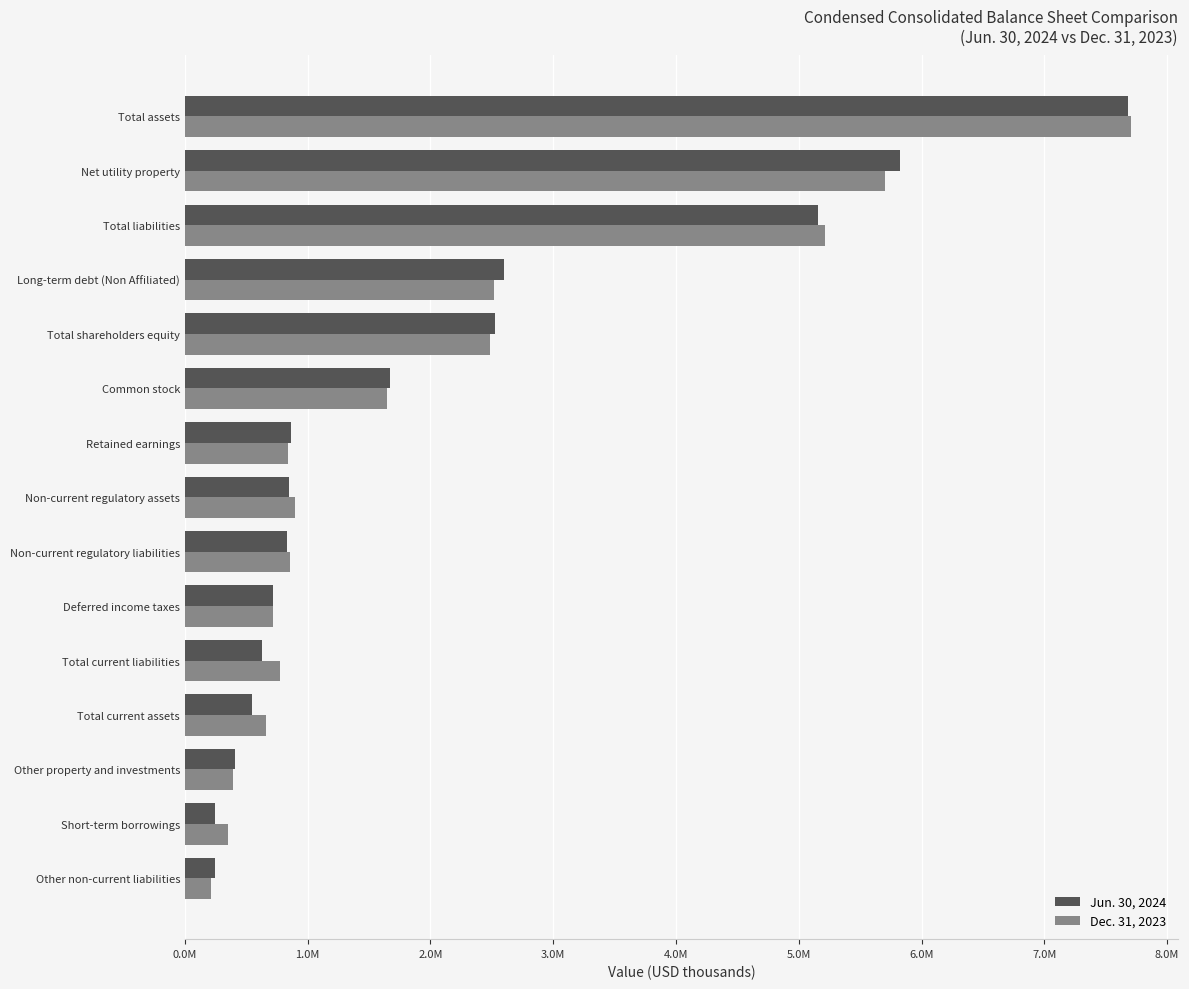

What is the greatest value displayed?

7702477